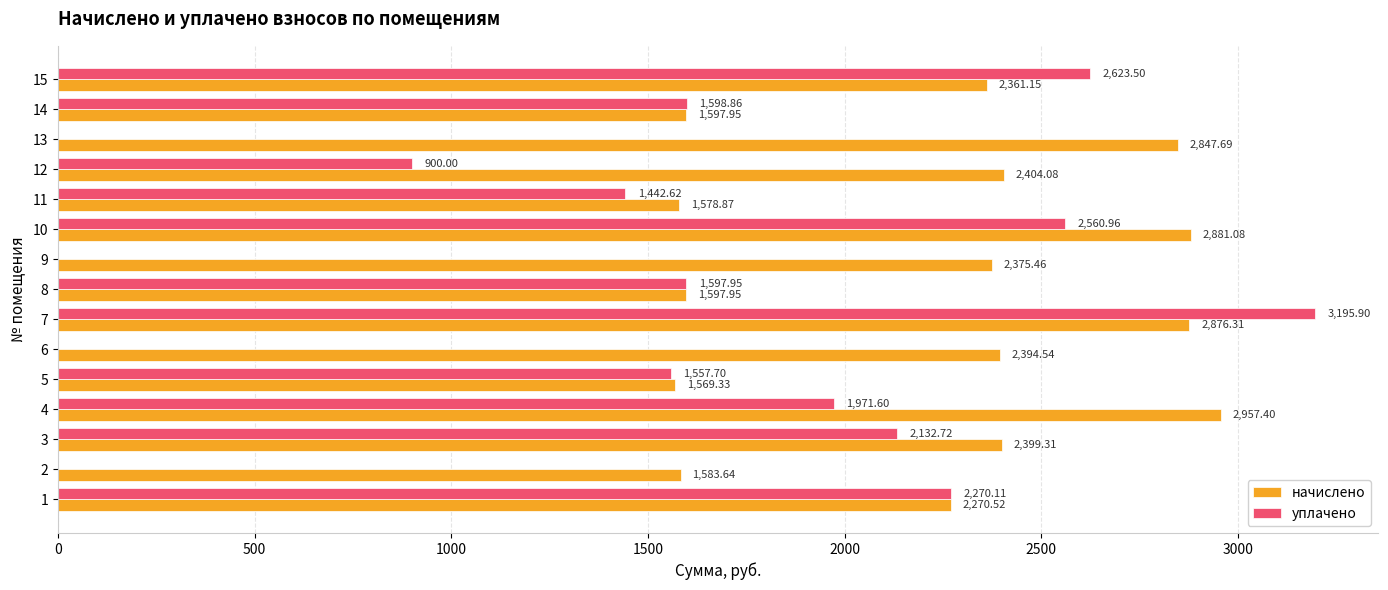

Which series has the widest spread of values?

уплачено